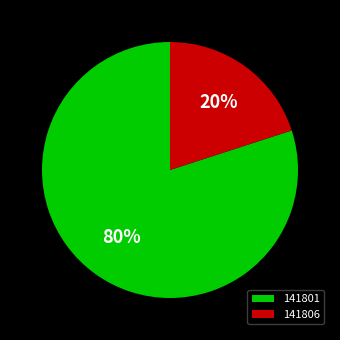

Is there a majority slice in this chart?

Yes